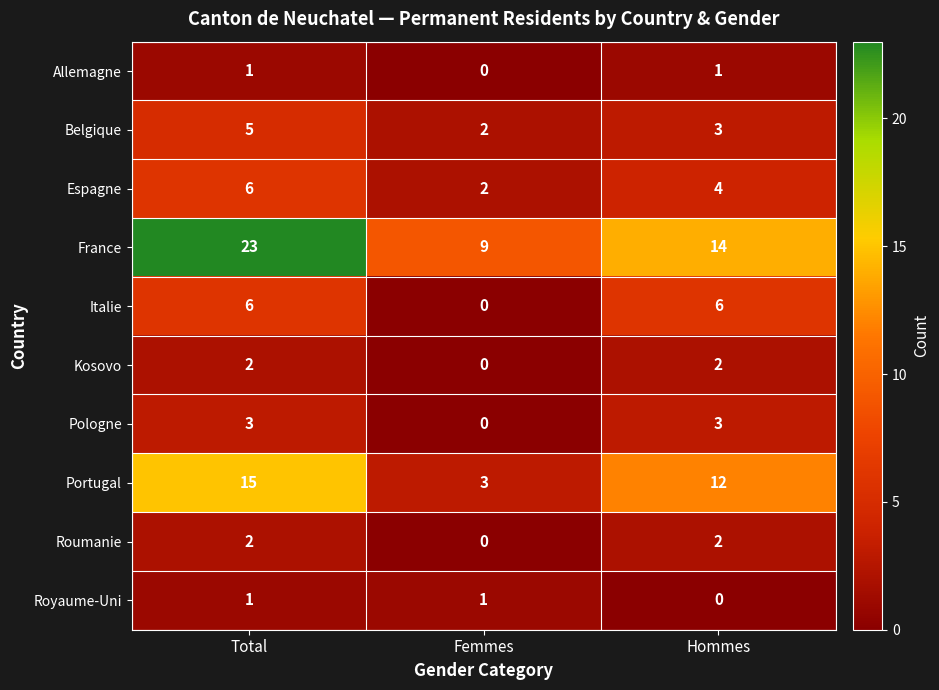

What is the sum of all France values?

46